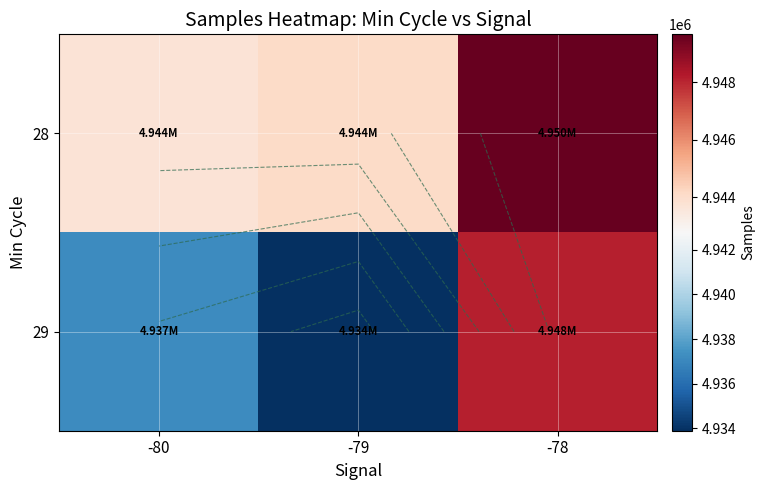

What is the lowest value of the 28 series?

4943734.5